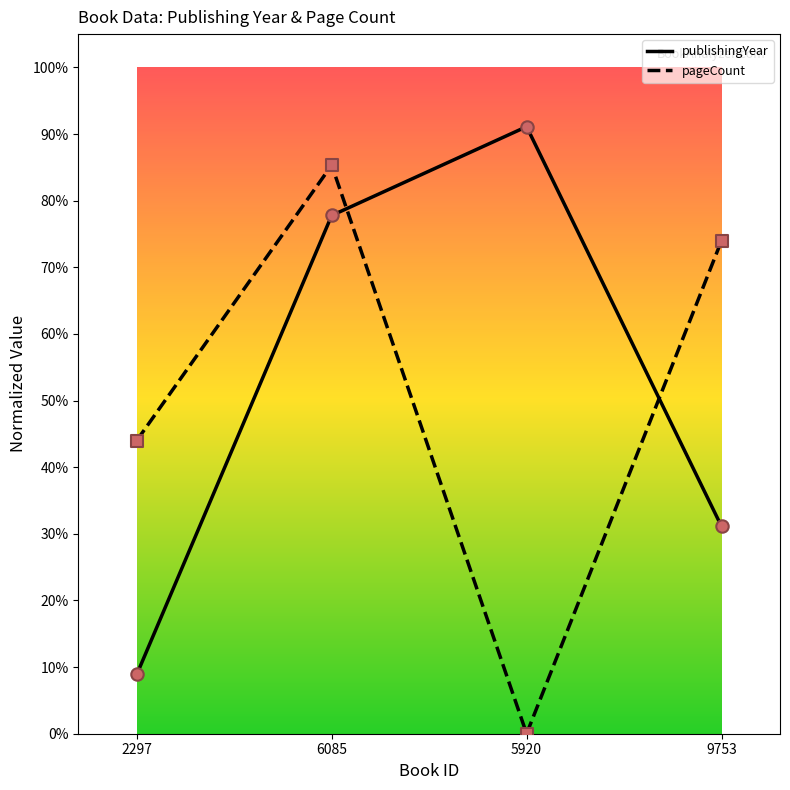

Does the chart have visible grid lines?

No